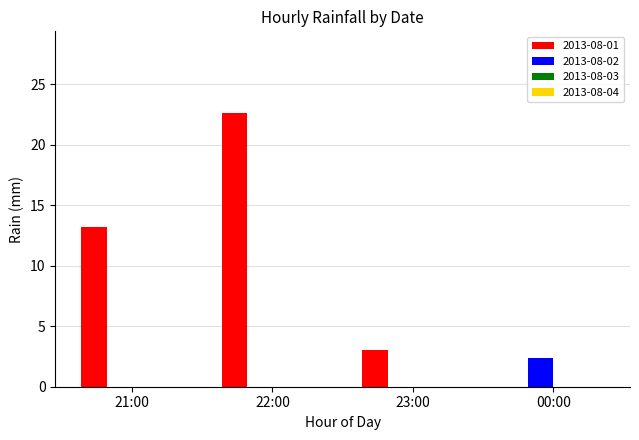

Which series has the largest total across all categories?

2013-08-01